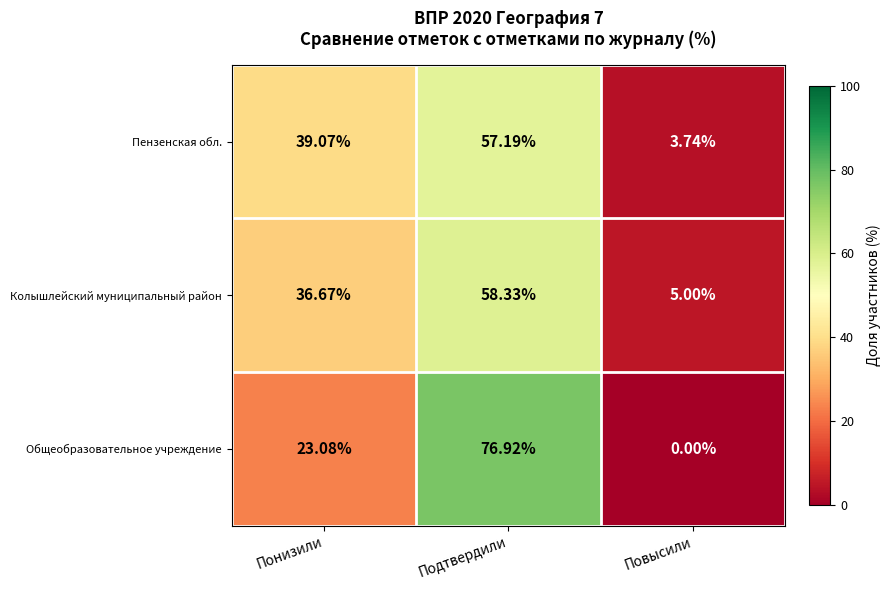

Where does the Колышлейский муниципальный район series first go above 36?

Понизили